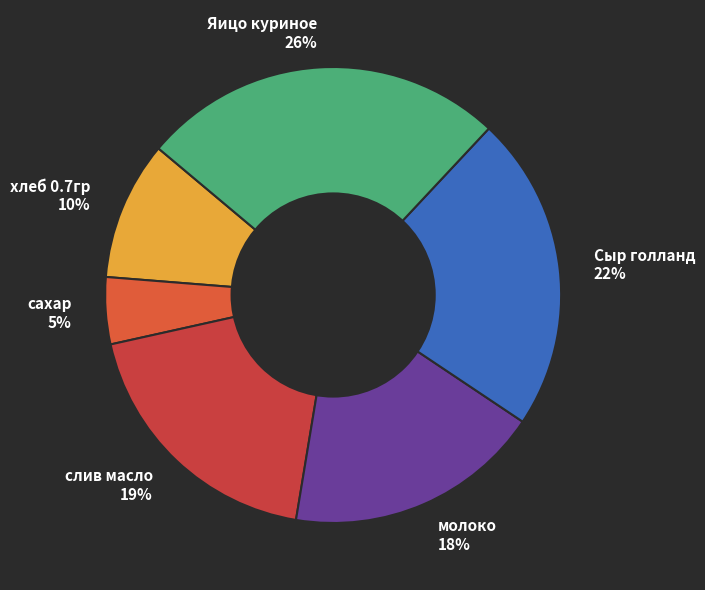

Which slice is the largest?

Яицо куриное